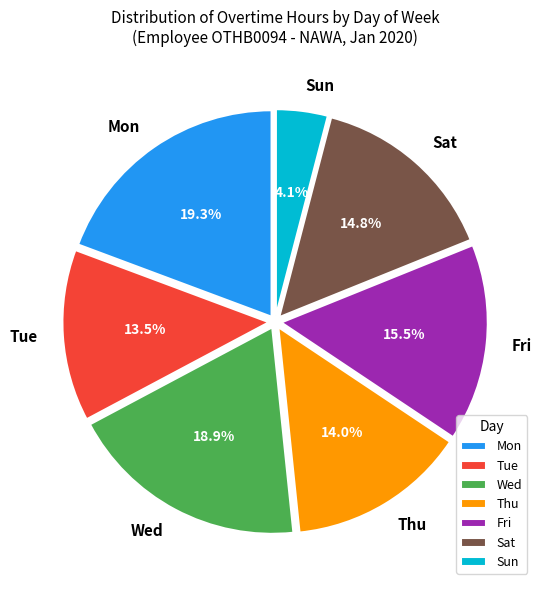

What percentage is NOT represented by Sun?

95.9%